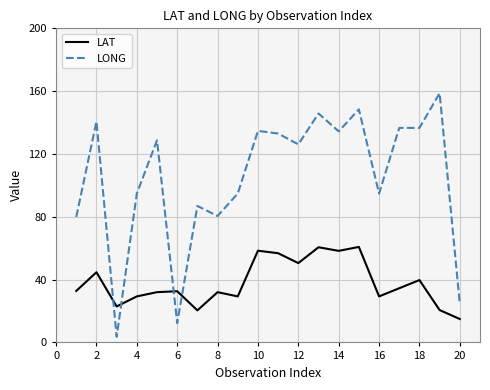

What is the greatest value displayed?

158.7